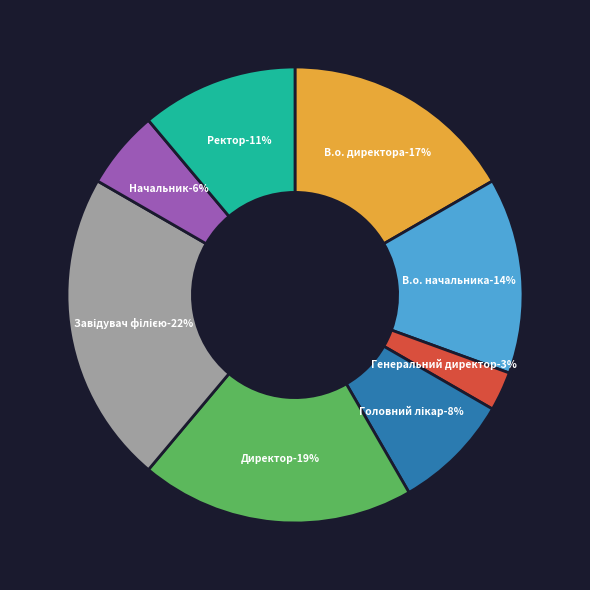

To the nearest percent, what is the combined percentage of Директор and В.о. начальника?

33%